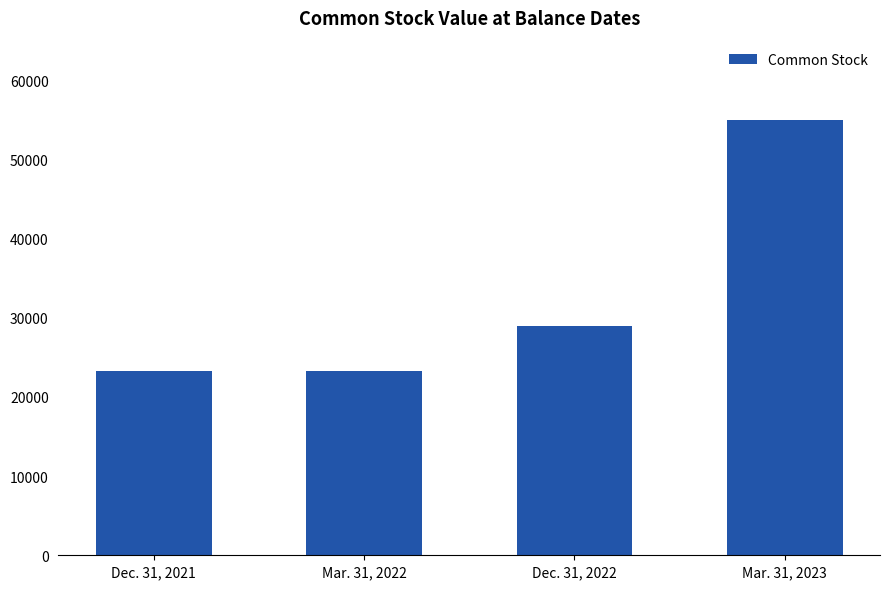

What is the difference between the maximum and minimum values?

31730